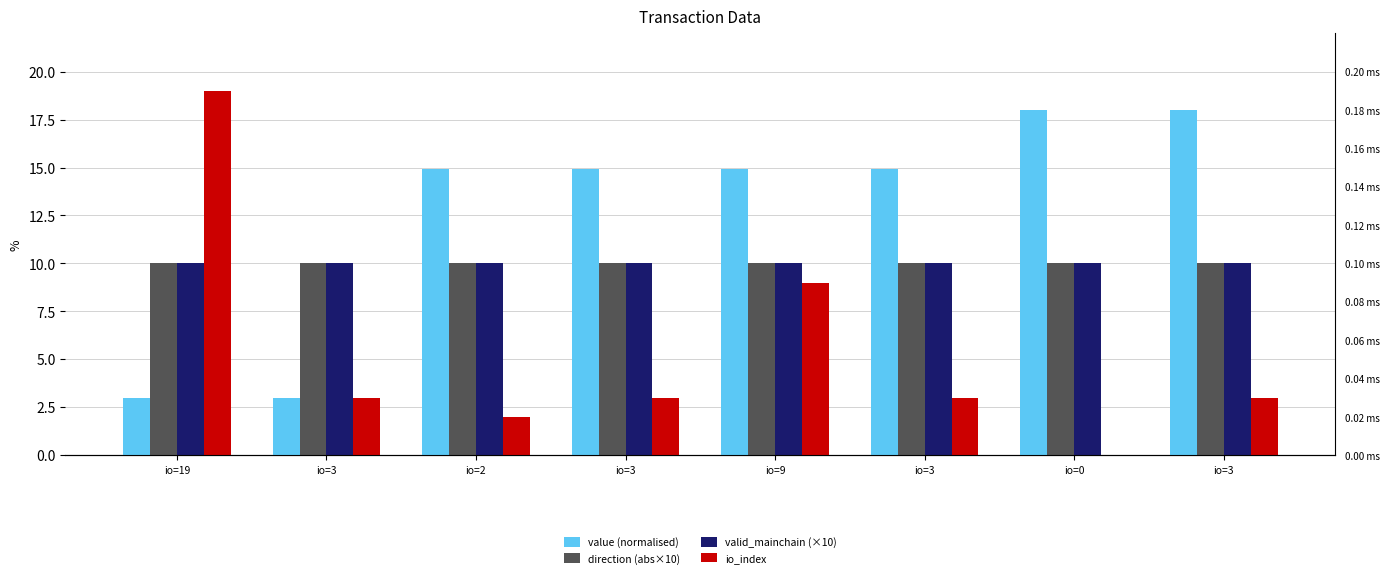

At how many categories does at least one series exceed 6?

8